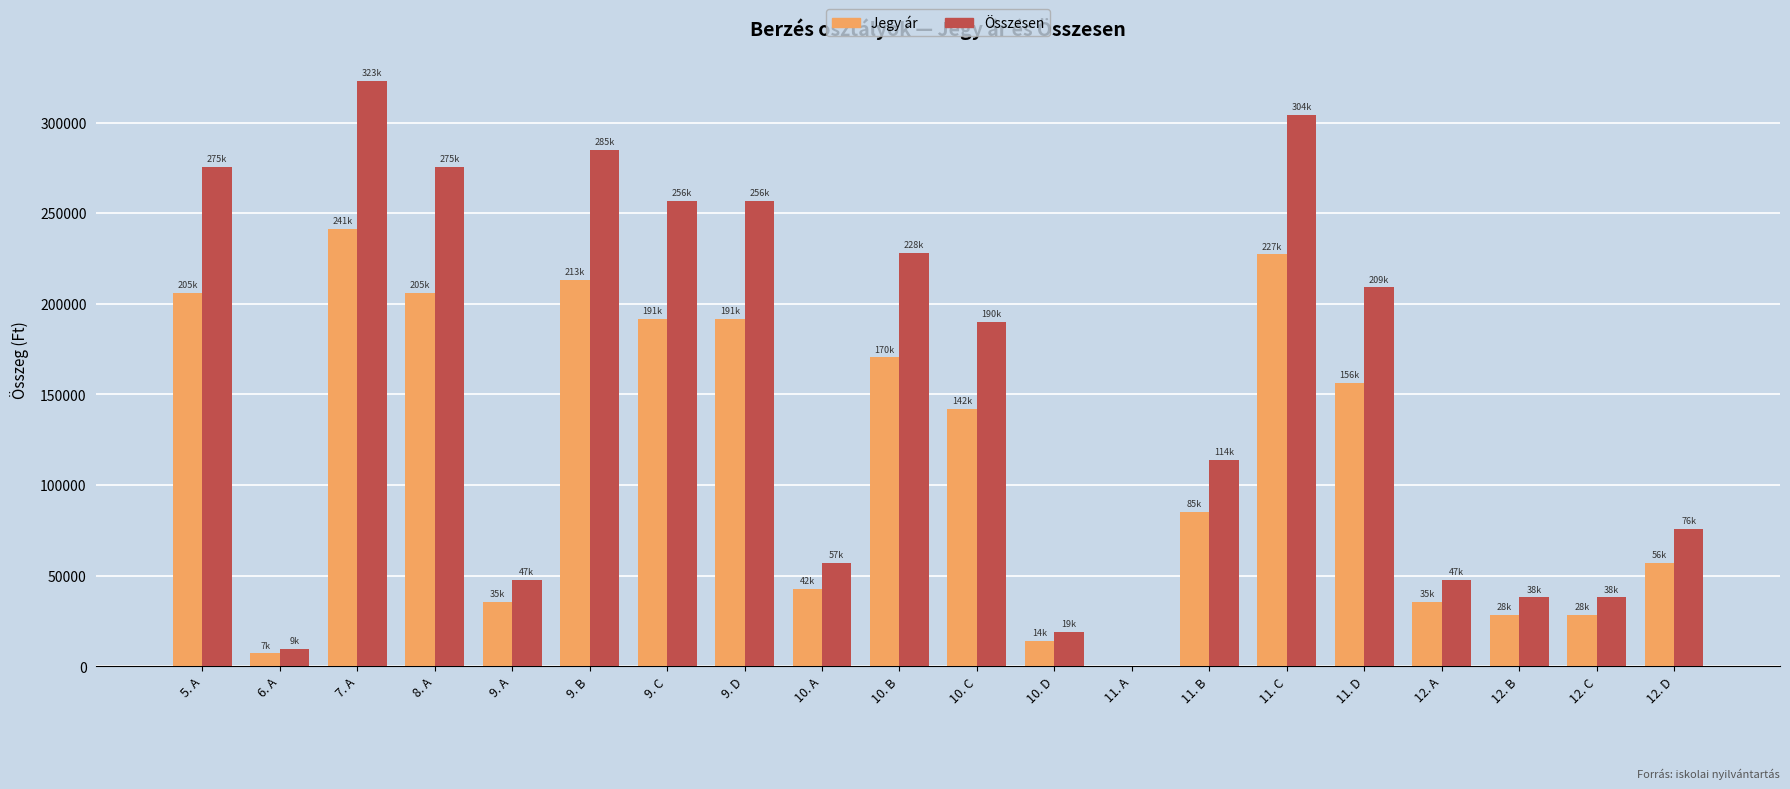

What is the maximum value shown in the chart?

323000